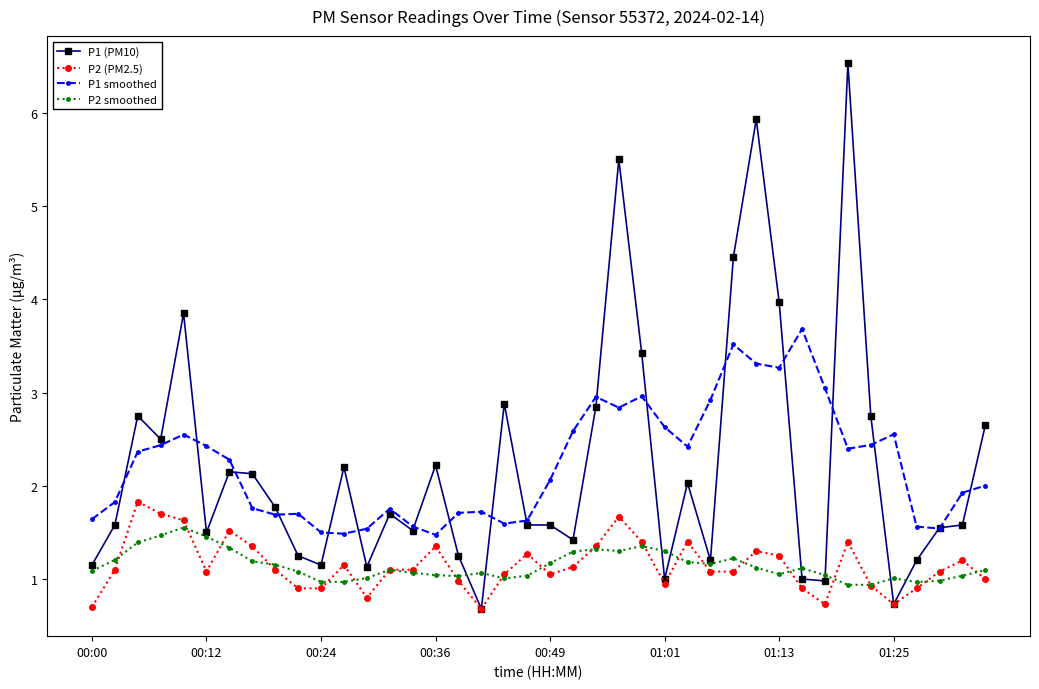

List the series in order of their peak value, highest first.

P1 (PM10), P1 smoothed, P2 (PM2.5), P2 smoothed